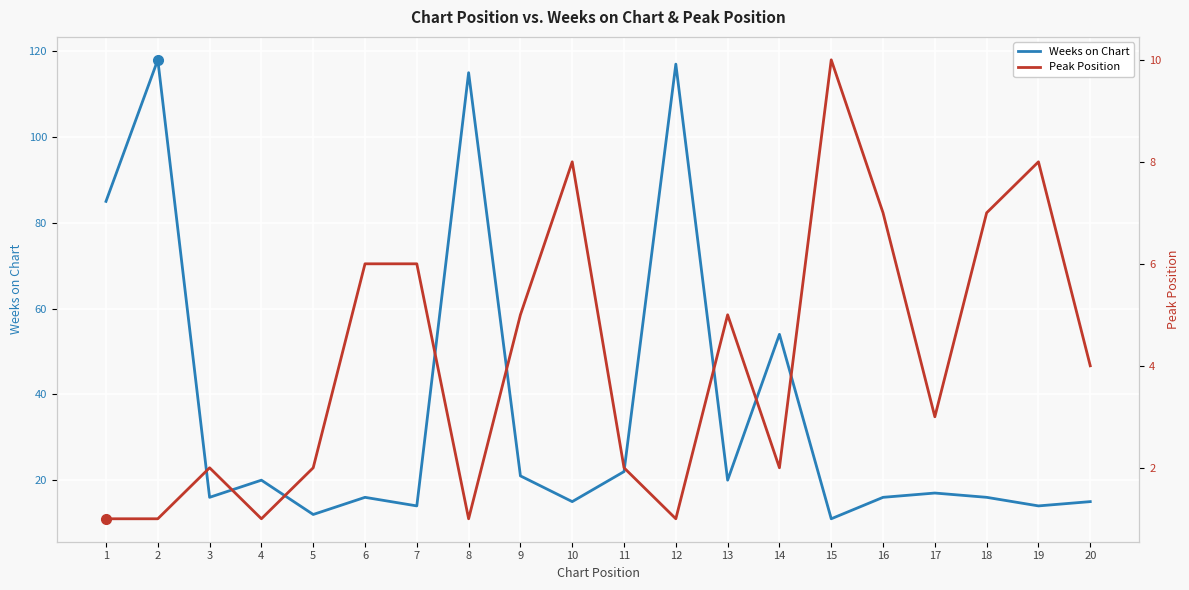

List the series in order of their overall mean, highest first.

Weeks on Chart, Peak Position